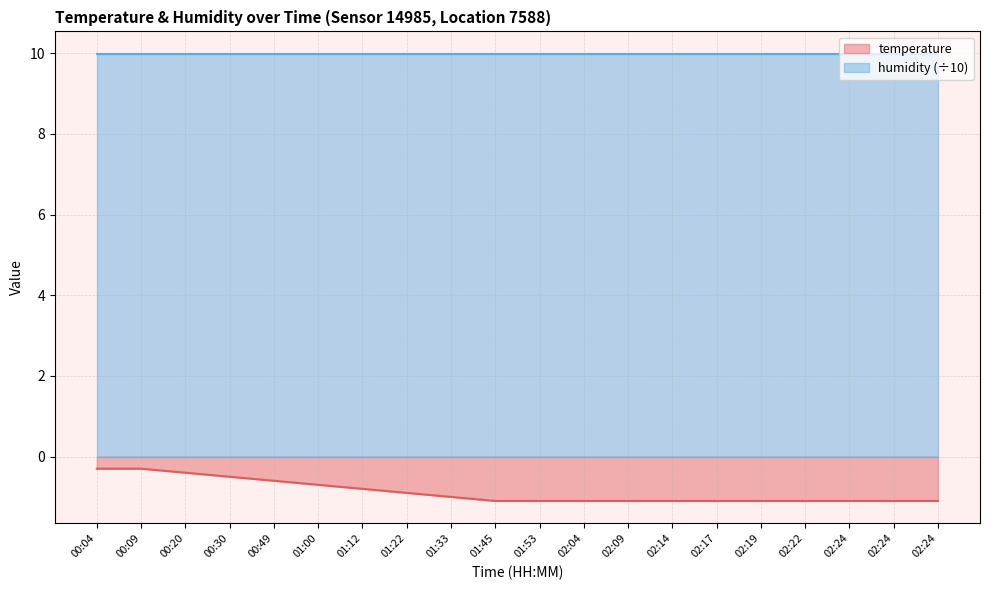

How many categories are shown in the chart?

20